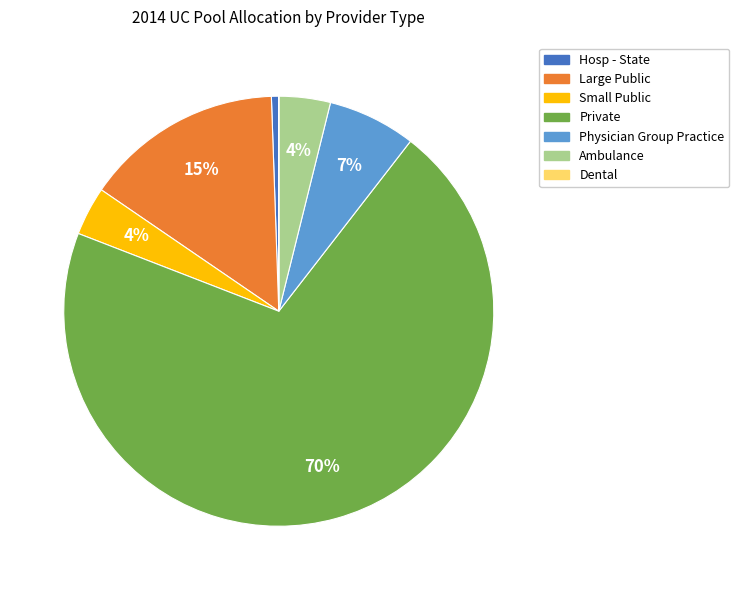

Does any single category account for the majority?

Yes